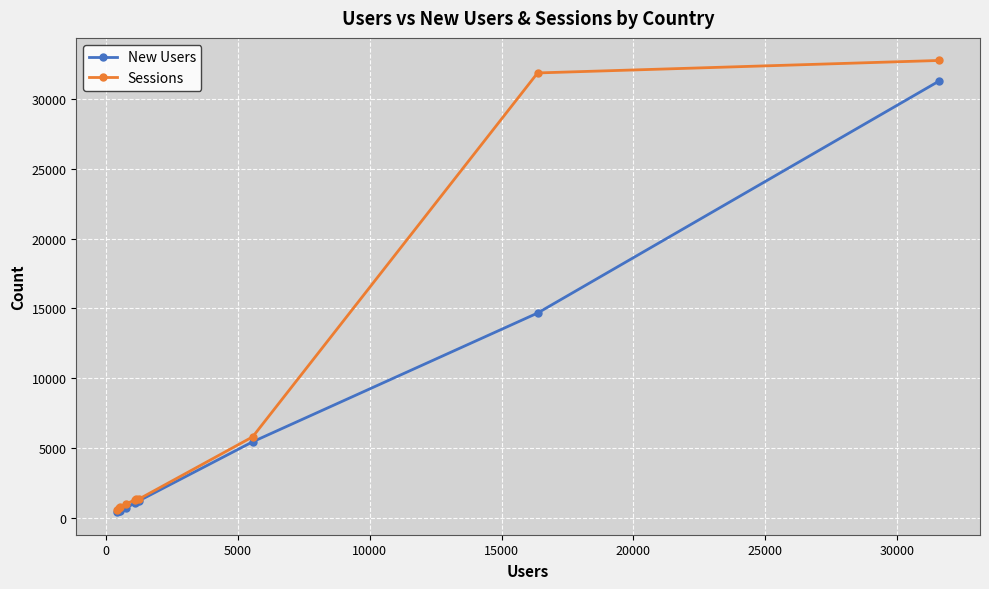

At how many categories does at least one series exceed 27112?

2